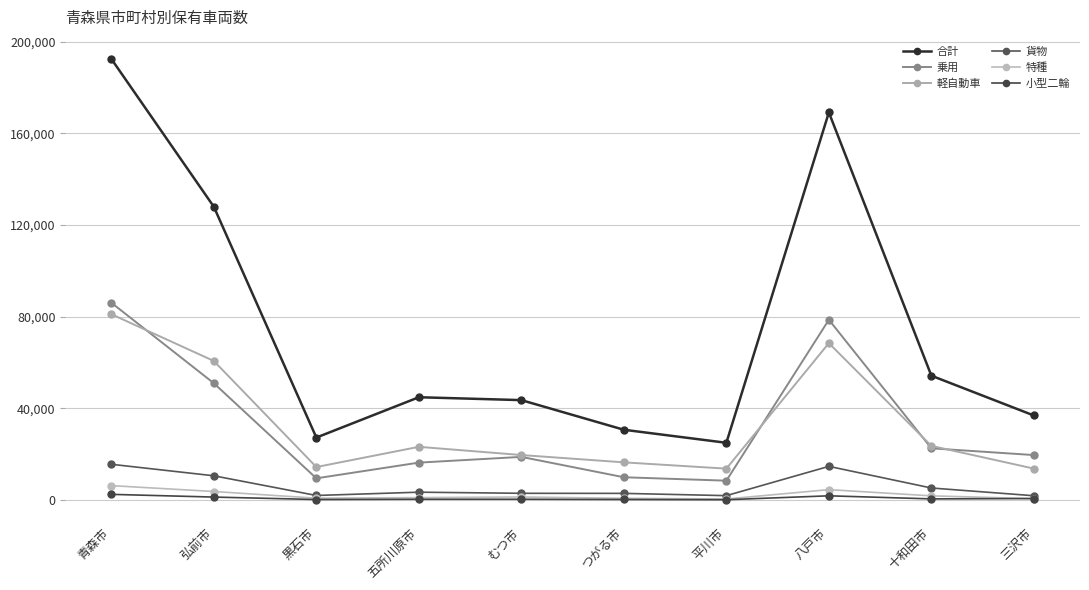

How many categories are shown in the chart?

10